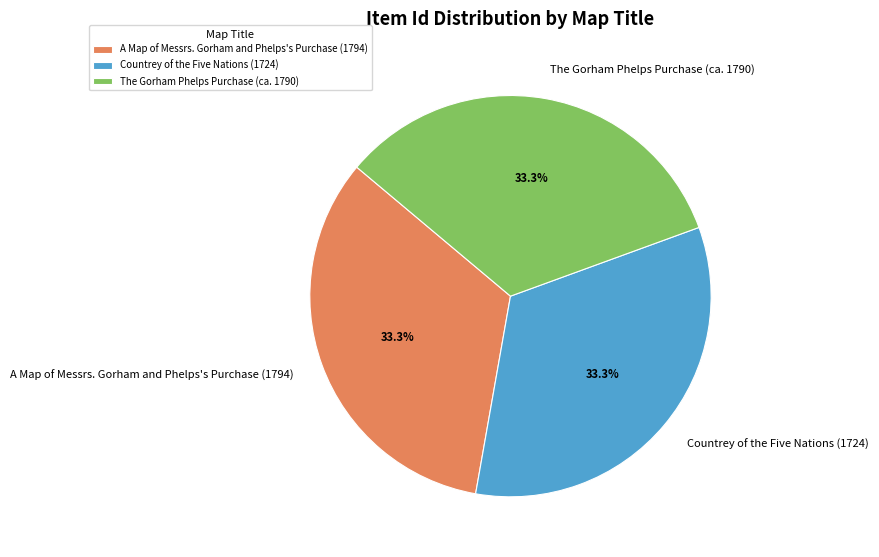

What is the ratio of the value at The Gorham Phelps Purchase (ca. 1790) to the value at Countrey of the Five Nations (1724)?

1.0